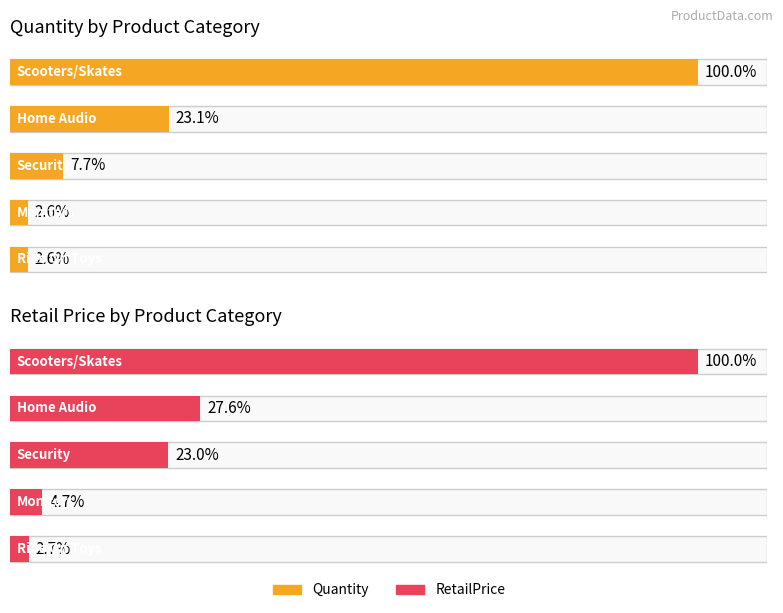

What is the sum of all RetailPrice values?

8358.4